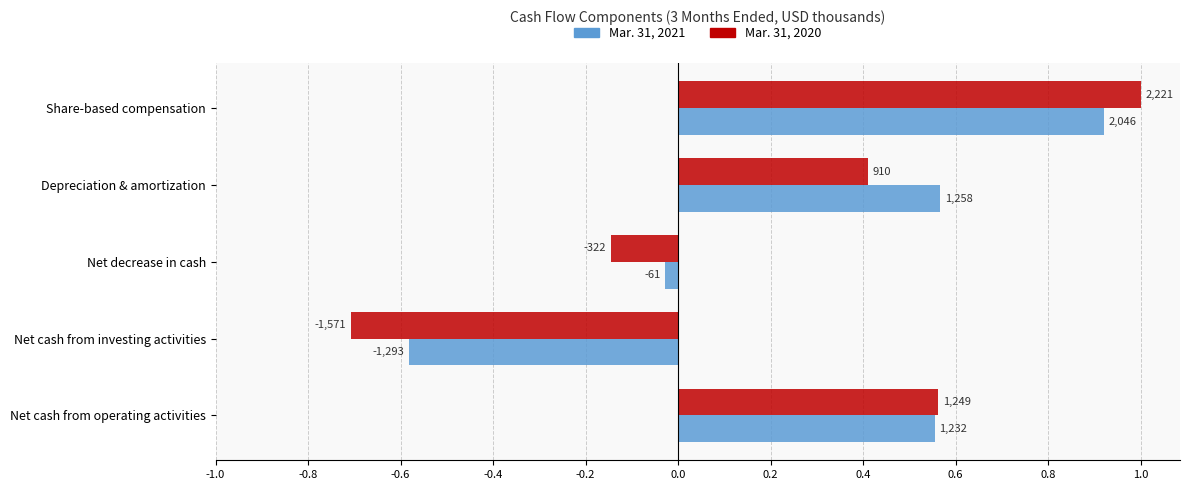

Reading left to right, list all the values displayed in this chart.

Mar. 31, 2021: 0.6	-0.6	-0.0	0.6	0.9
Mar. 31, 2020: 0.6	-0.7	-0.1	0.4	1.0